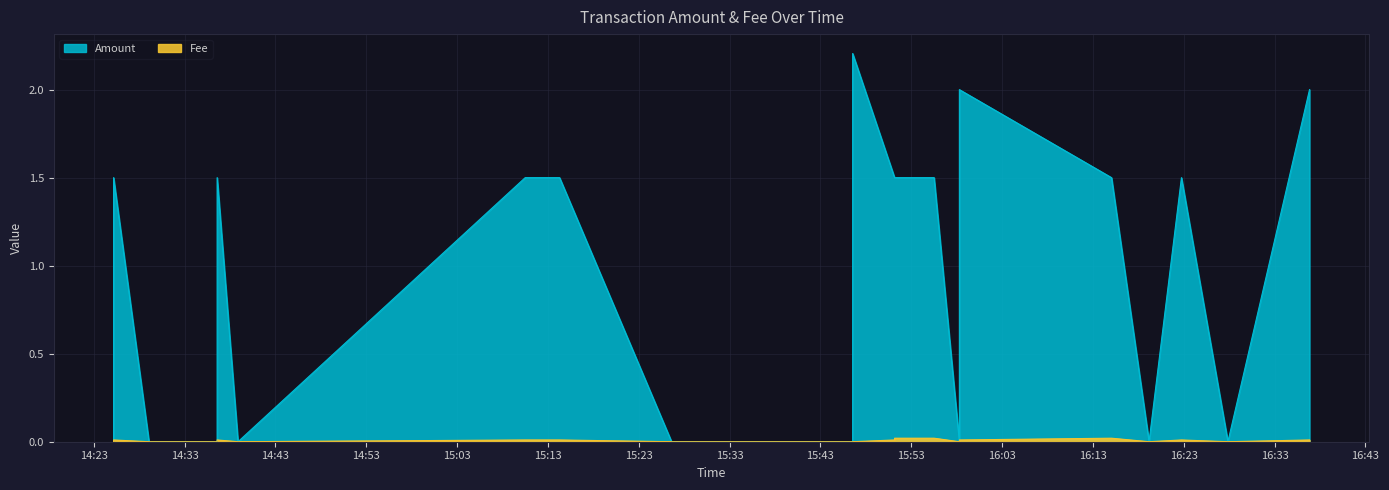

What are all the series names shown in the legend?

Amount, Fee